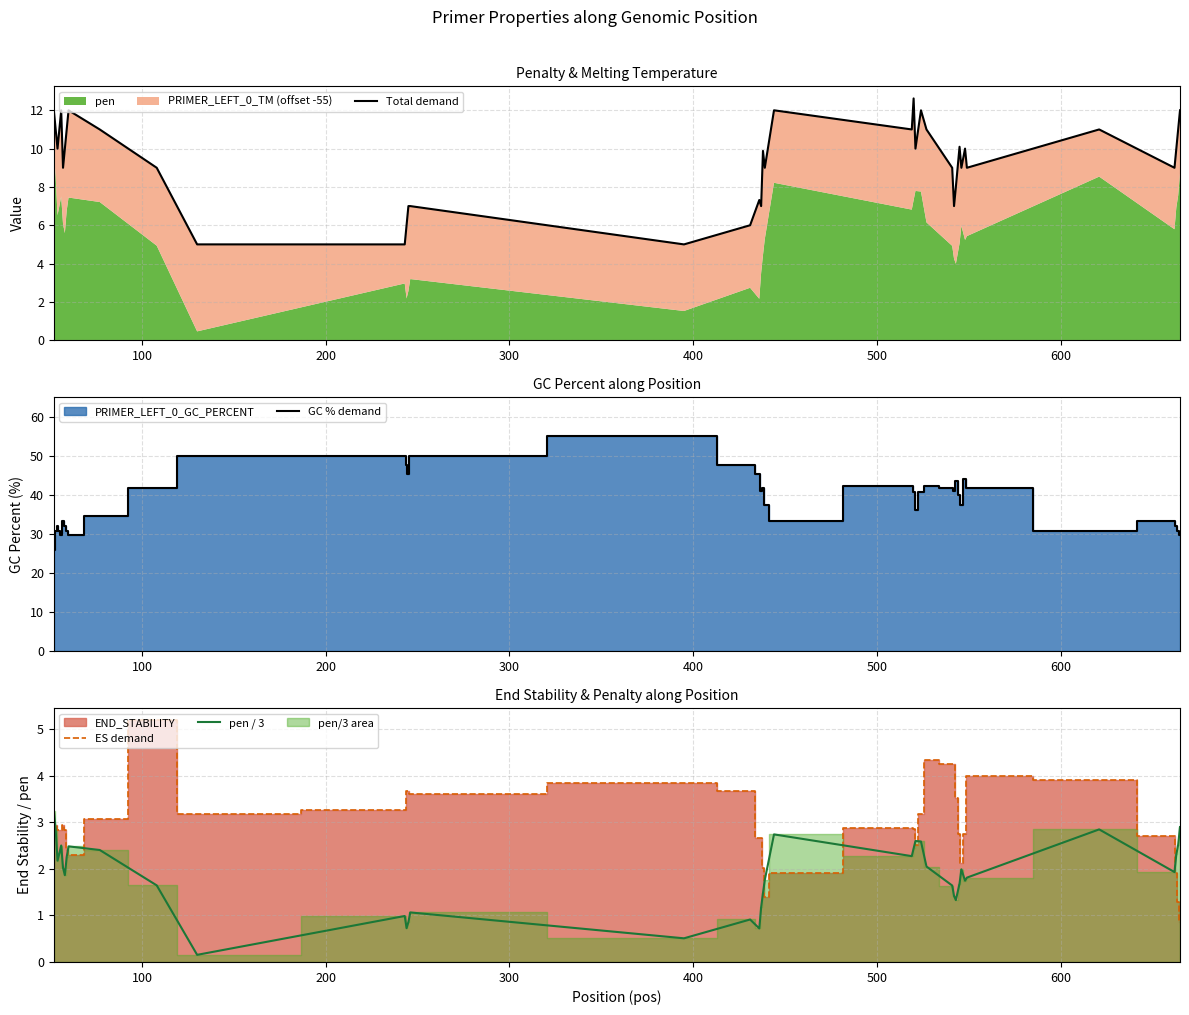

After their last crossing, which series has the higher values: ES demand or pen / 3?

pen / 3